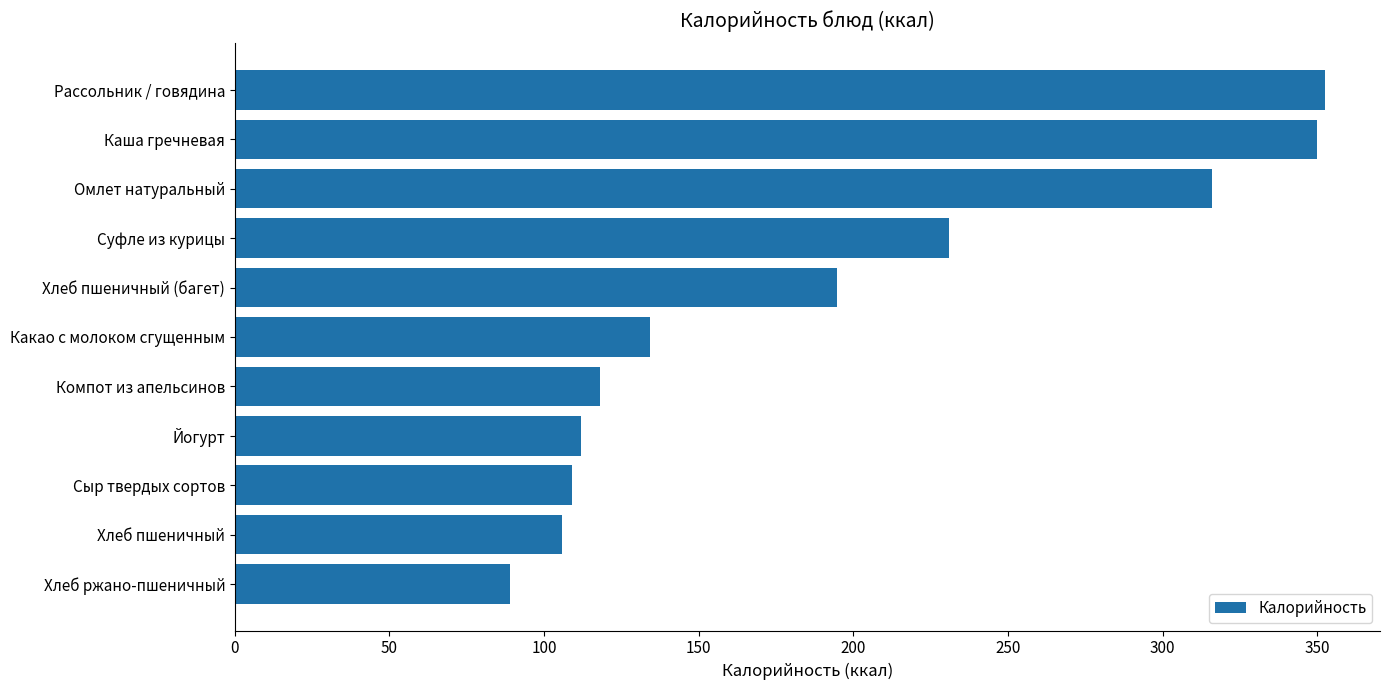

The value at Йогурт is 48.5. True or false?

False